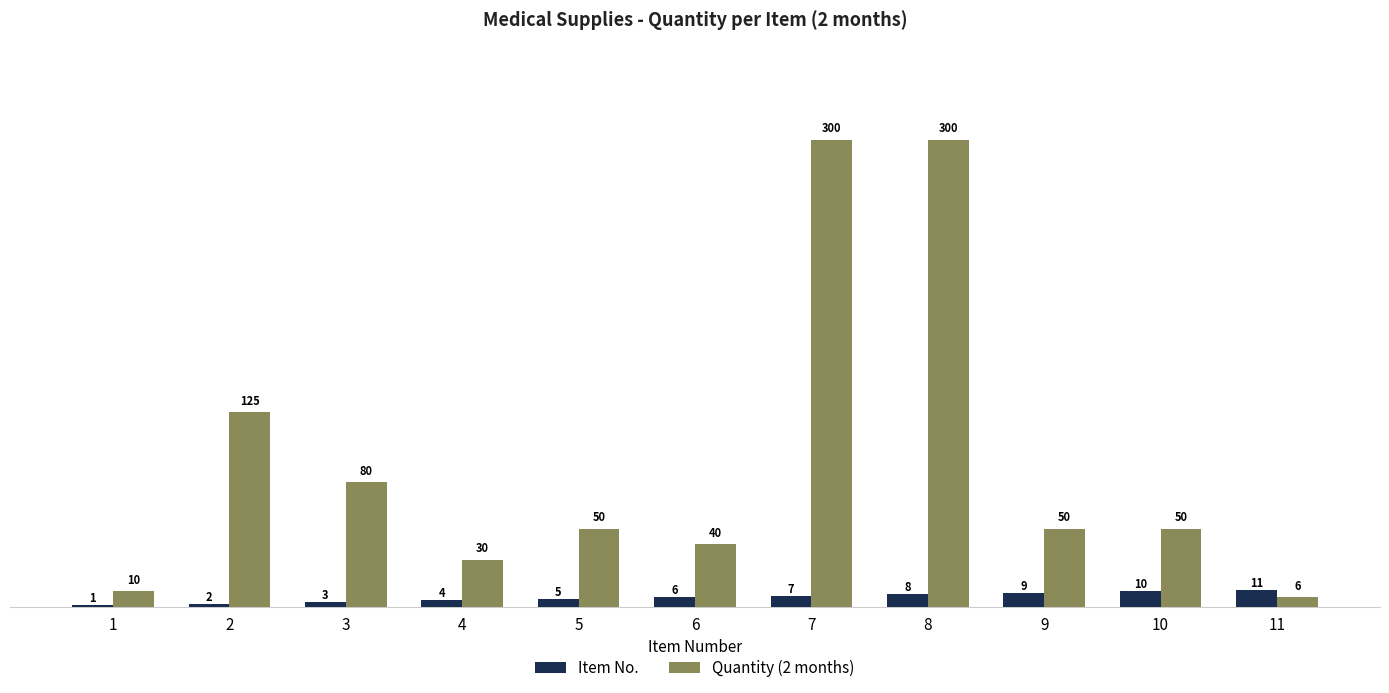

Which series changed the most between 4 and 9?

Quantity (2 months)